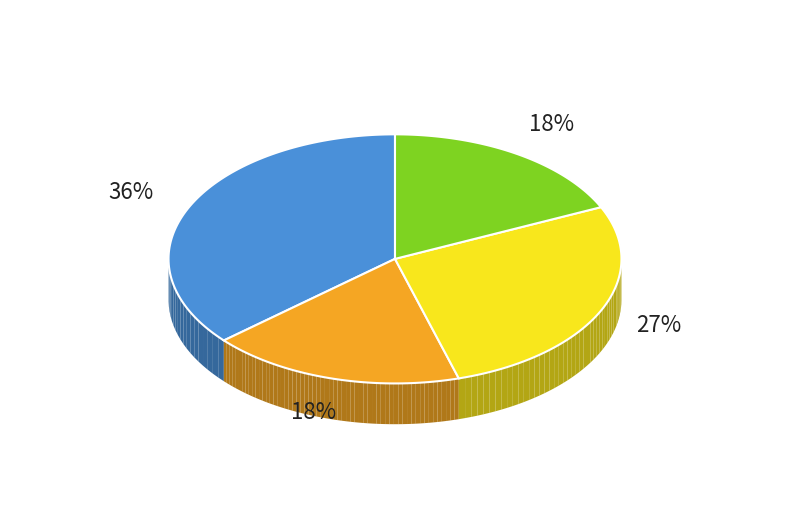

How many segments does this pie chart have?

4